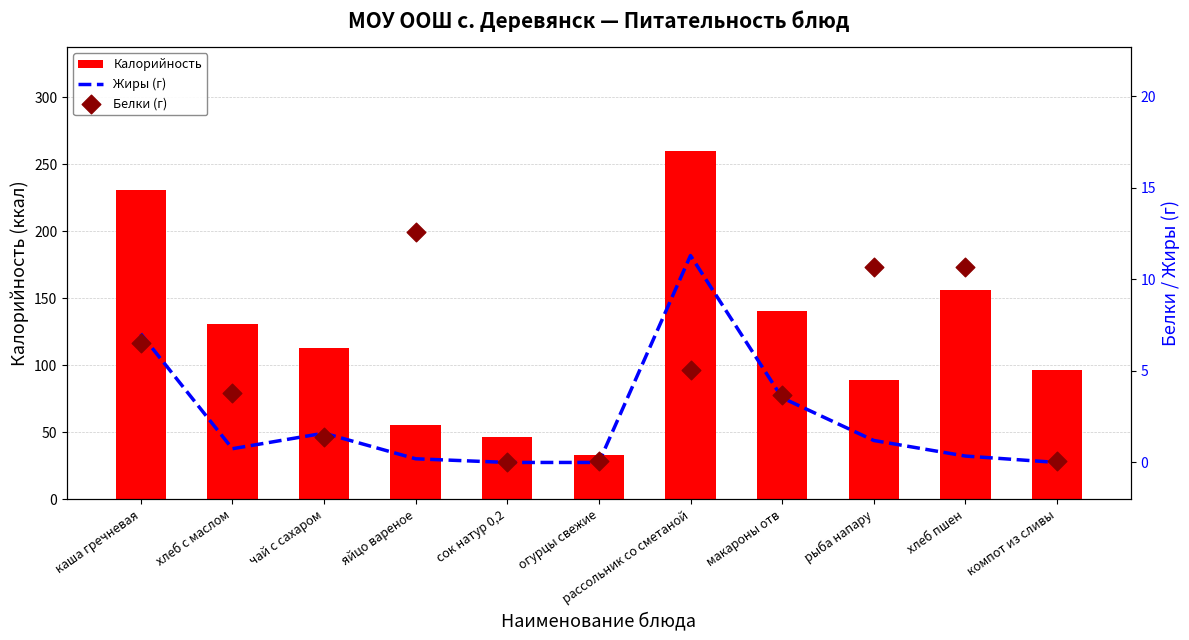

At how many categories does at least one series exceed 143?

3